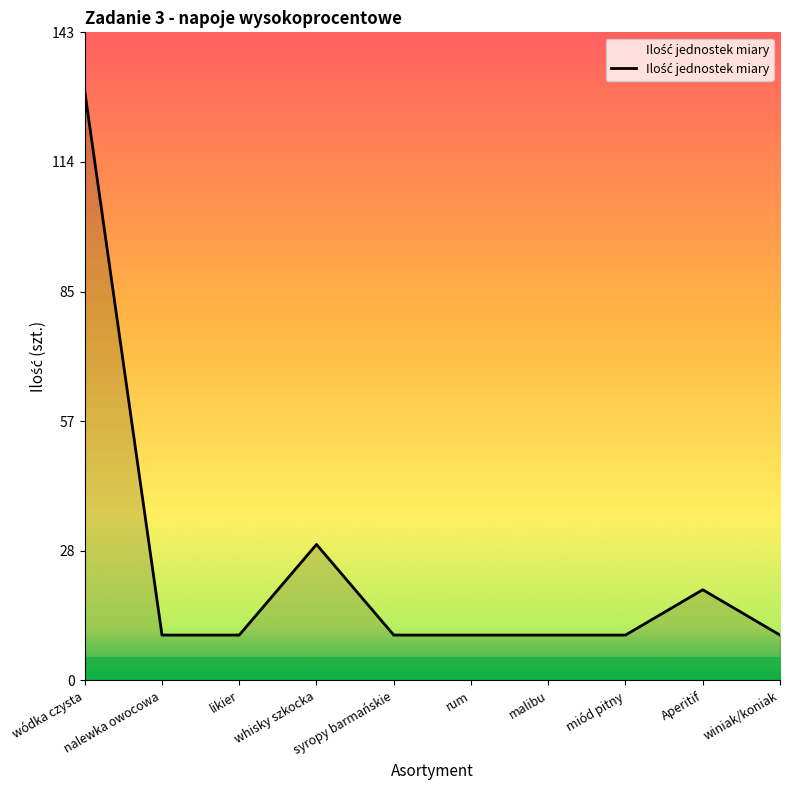

Where is the data nearest to the value 70?

whisky szkocka